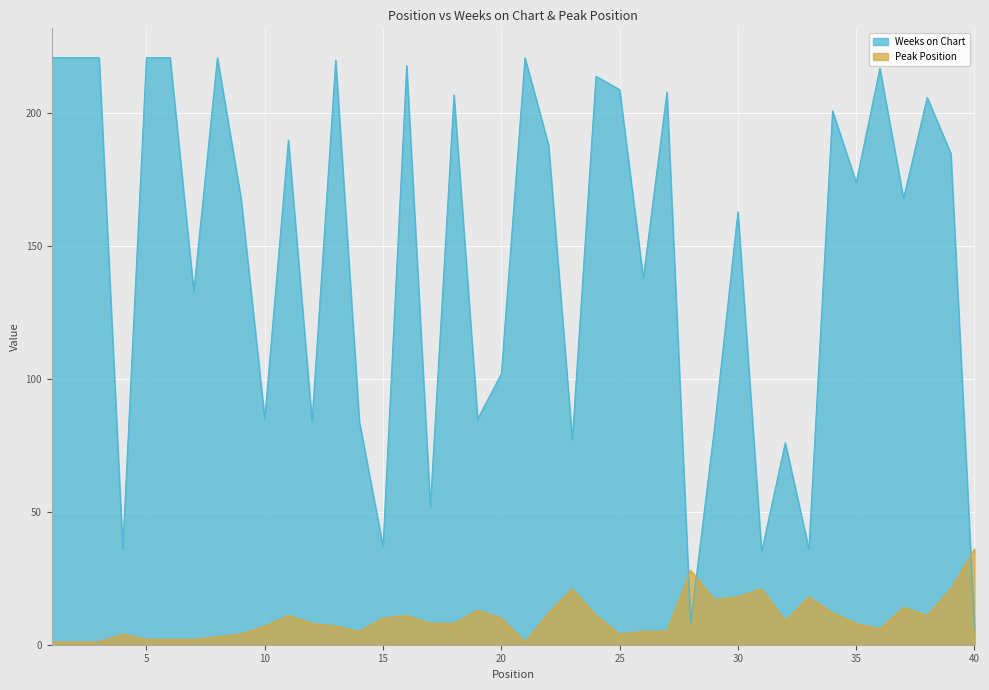

The value of Peak Position at 13 is 4. True or false?

False